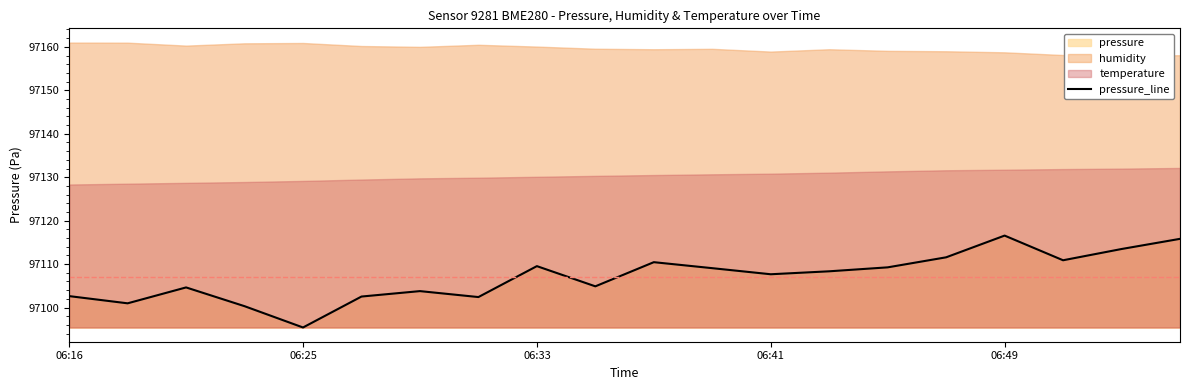

At which category does the chart reach its peak across all series?

06:49